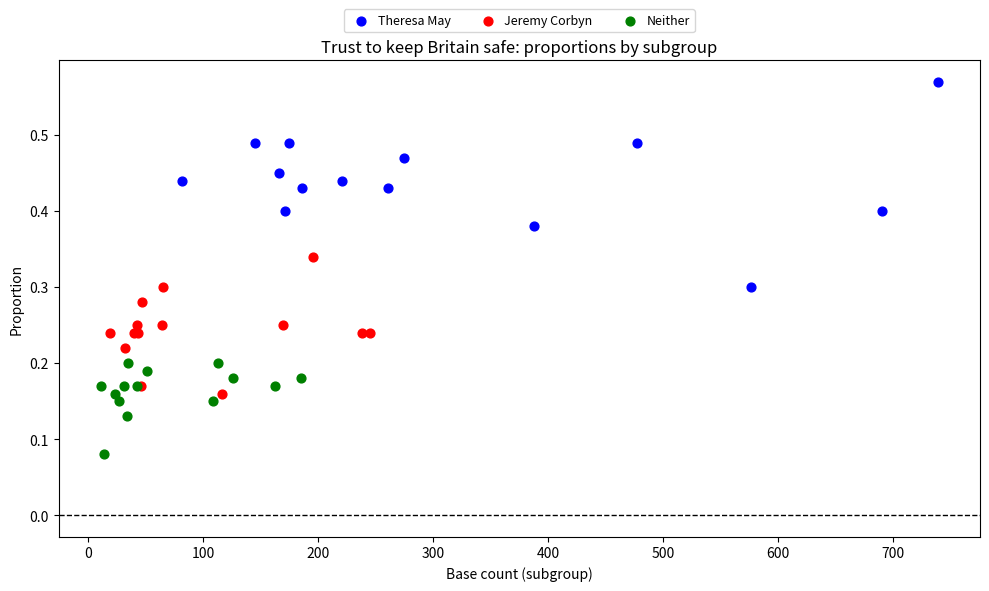

What are all the series names shown in the legend?

Theresa May, Jeremy Corbyn, Neither